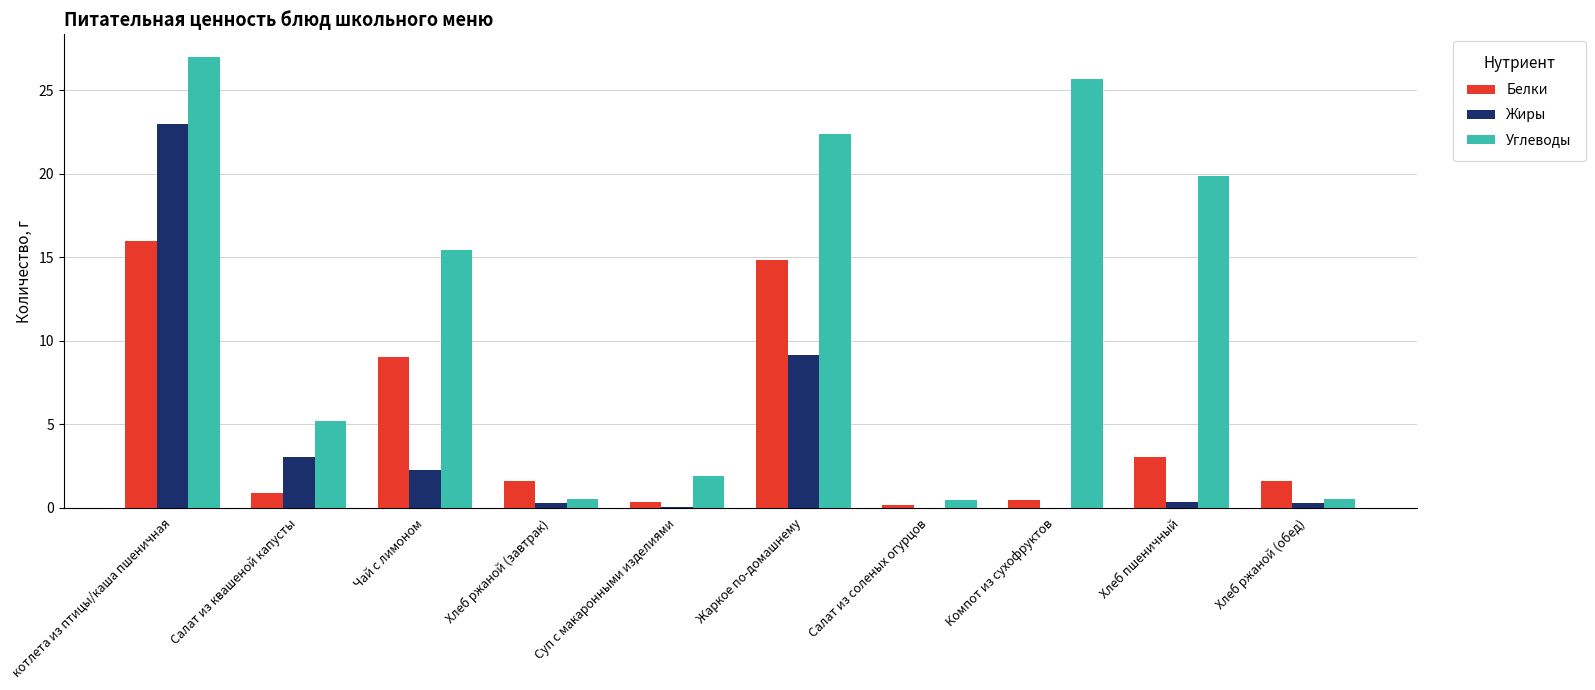

Where is Жиры nearest to the value 11?

Жаркое по-домашнему